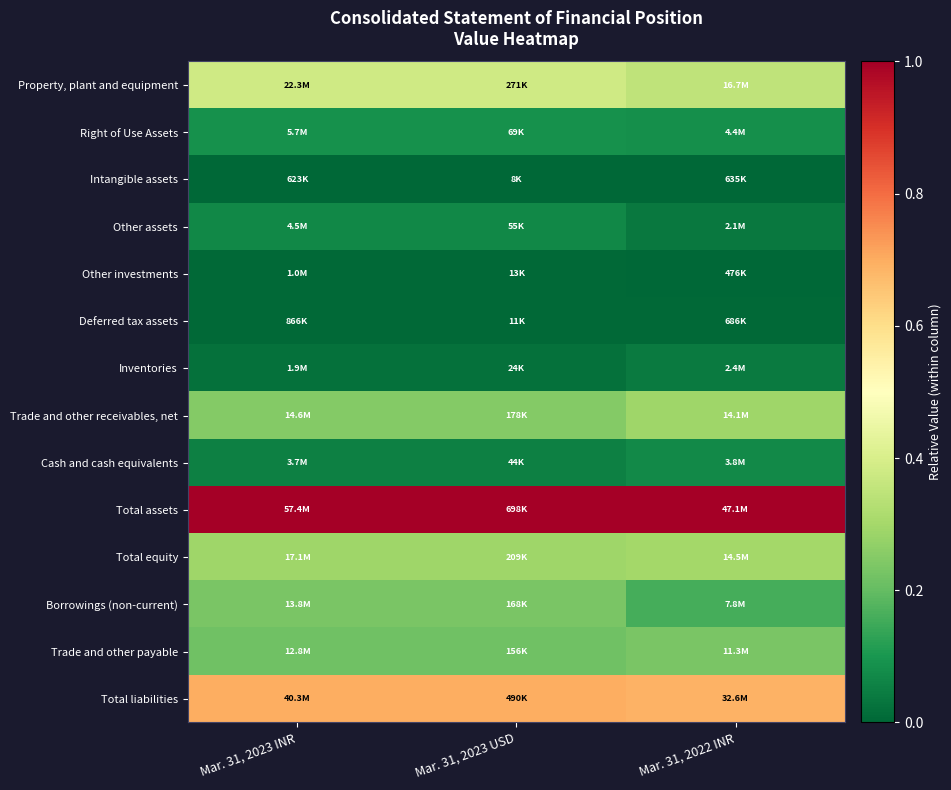

Reading left to right, extract all data points from this chart.

Property, plant and equipment: Mar. 31, 2023 INR=0.4	Mar. 31, 2023 USD=0.4	Mar. 31, 2022 INR=0.3
Right of Use Assets: Mar. 31, 2023 INR=0.1	Mar. 31, 2023 USD=0.1	Mar. 31, 2022 INR=0.1
Intangible assets: Mar. 31, 2023 INR=0.0	Mar. 31, 2023 USD=0.0	Mar. 31, 2022 INR=0.0
Other assets: Mar. 31, 2023 INR=0.1	Mar. 31, 2023 USD=0.1	Mar. 31, 2022 INR=0.0
Other investments: Mar. 31, 2023 INR=0.0	Mar. 31, 2023 USD=0.0	Mar. 31, 2022 INR=0.0
Deferred tax assets: Mar. 31, 2023 INR=0.0	Mar. 31, 2023 USD=0.0	Mar. 31, 2022 INR=0.0
Inventories: Mar. 31, 2023 INR=0.0	Mar. 31, 2023 USD=0.0	Mar. 31, 2022 INR=0.0
Trade and other receivables, net: Mar. 31, 2023 INR=0.2	Mar. 31, 2023 USD=0.2	Mar. 31, 2022 INR=0.3
Cash and cash equivalents: Mar. 31, 2023 INR=0.1	Mar. 31, 2023 USD=0.1	Mar. 31, 2022 INR=0.1
Total assets: Mar. 31, 2023 INR=1.0	Mar. 31, 2023 USD=1.0	Mar. 31, 2022 INR=1.0
Total equity: Mar. 31, 2023 INR=0.3	Mar. 31, 2023 USD=0.3	Mar. 31, 2022 INR=0.3
Borrowings (non-current): Mar. 31, 2023 INR=0.2	Mar. 31, 2023 USD=0.2	Mar. 31, 2022 INR=0.2
Trade and other payable: Mar. 31, 2023 INR=0.2	Mar. 31, 2023 USD=0.2	Mar. 31, 2022 INR=0.2
Total liabilities: Mar. 31, 2023 INR=0.7	Mar. 31, 2023 USD=0.7	Mar. 31, 2022 INR=0.7